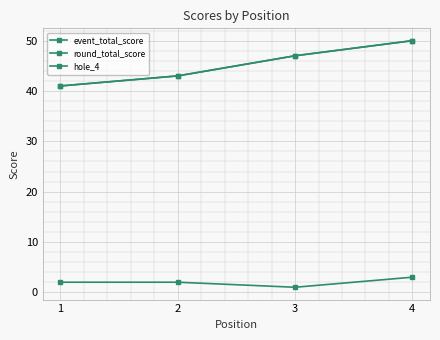

What is the sum of the hole_4 values at 2 and 1?

4